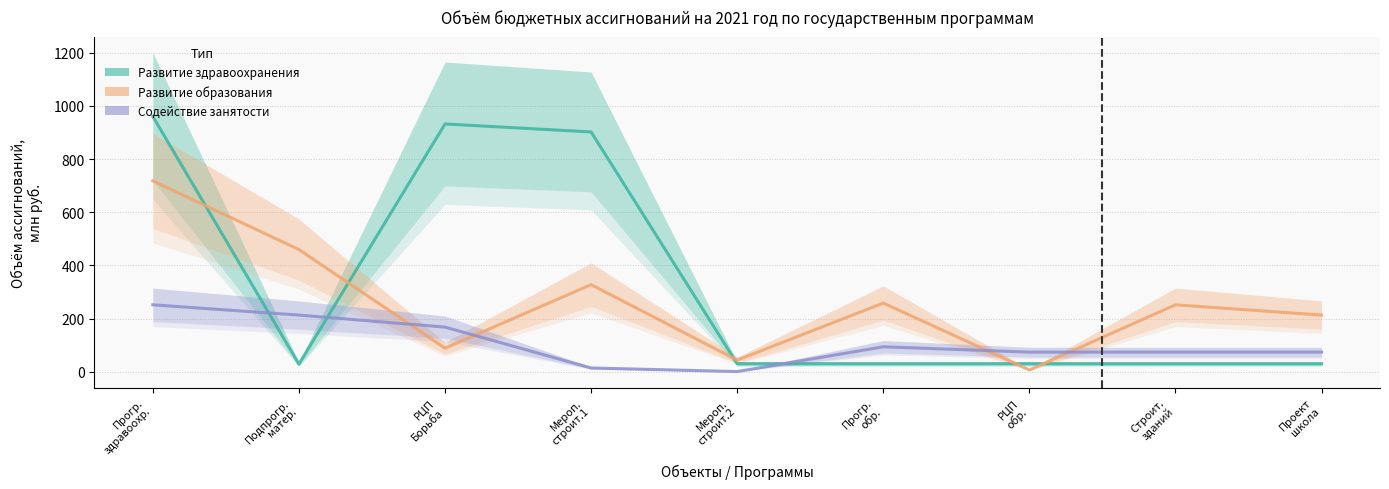

Where is Развитие образования nearest to the value 362?

Мероп.
строит.1